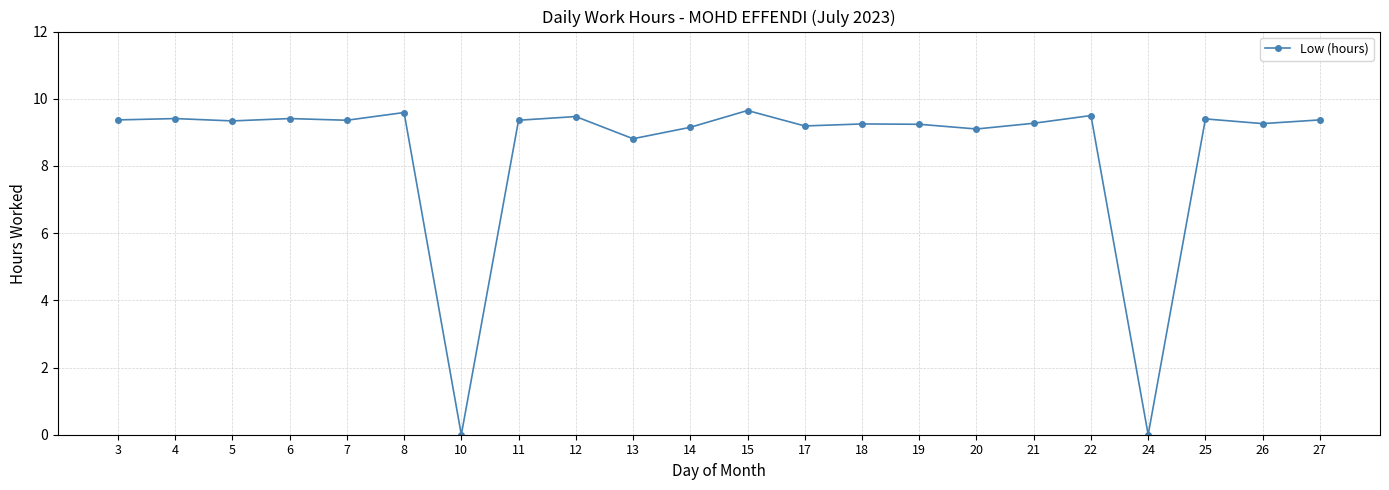

What is the difference between the second highest and second lowest values?

9.6